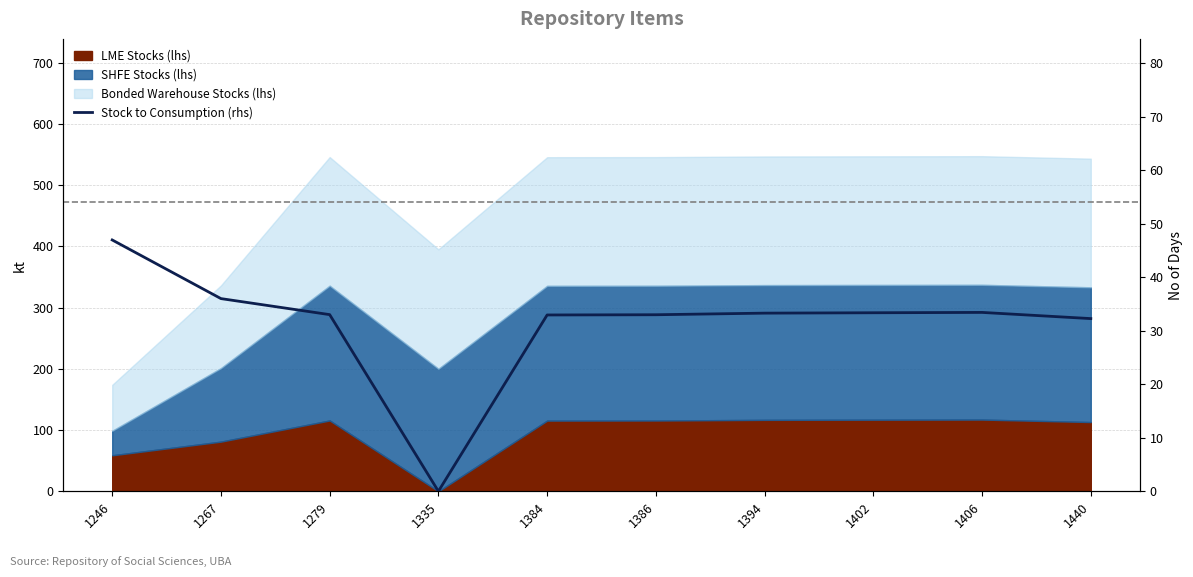

How many points are higher than both their immediate neighbors (excluding endpoints)?

1